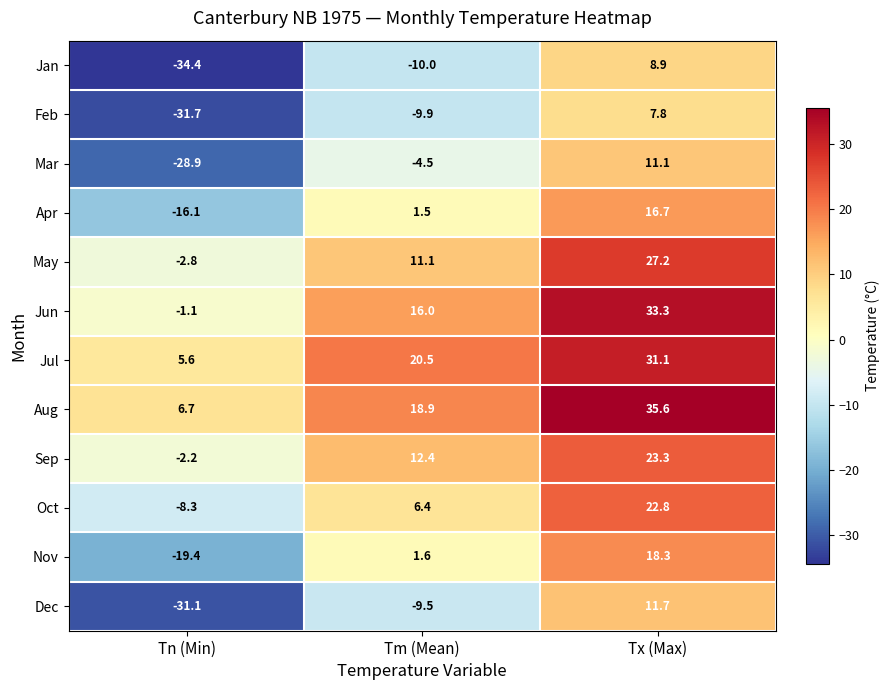

The value of Feb at Tm (Mean) is -2.1. True or false?

False